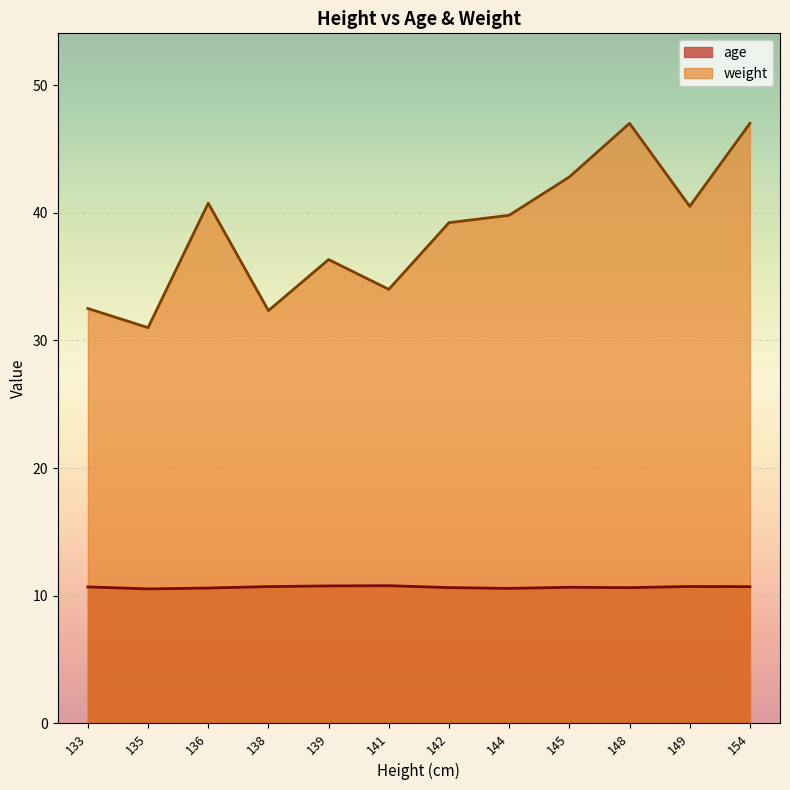

Is the value of age at 144 greater than the value of weight at 147?

No